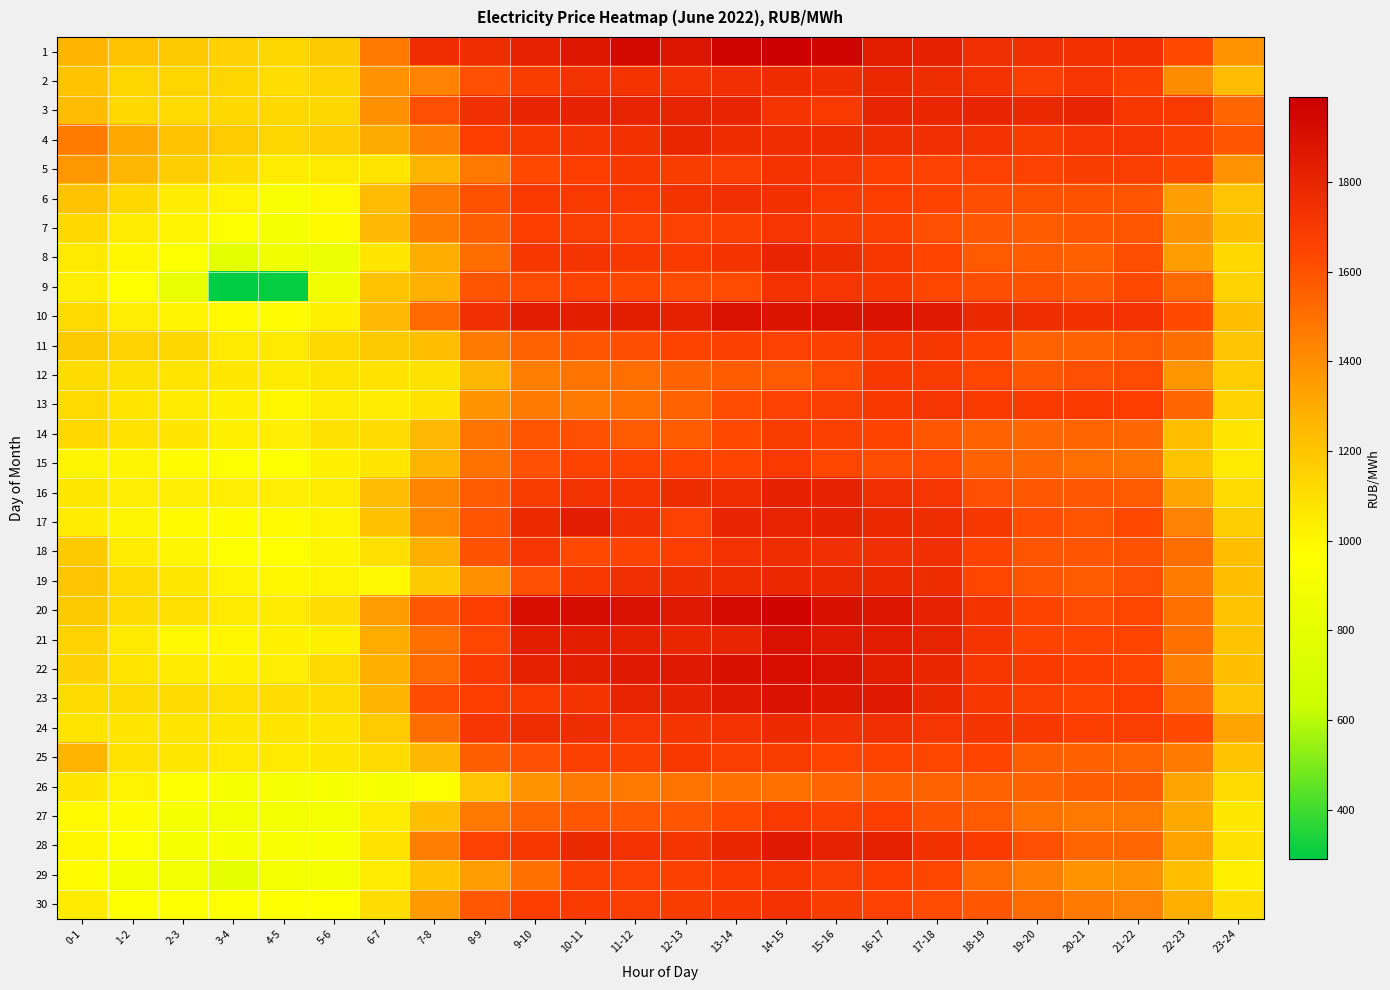

What is the spread (max minus min) of values at 19-20?

323.7